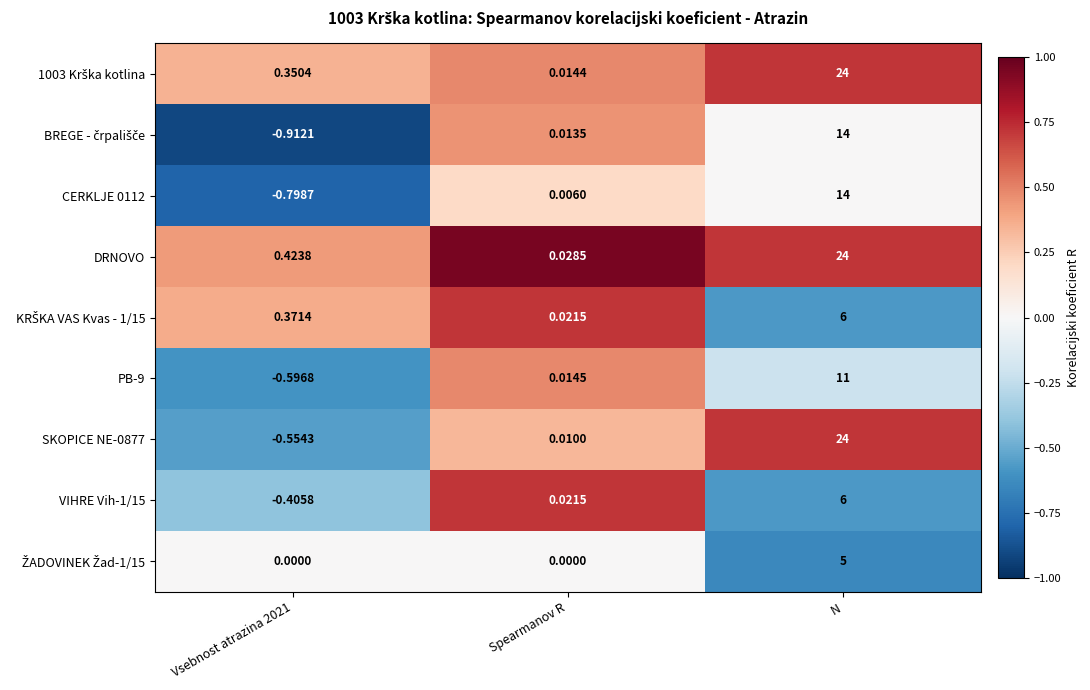

Count the number of data series in this chart.

9